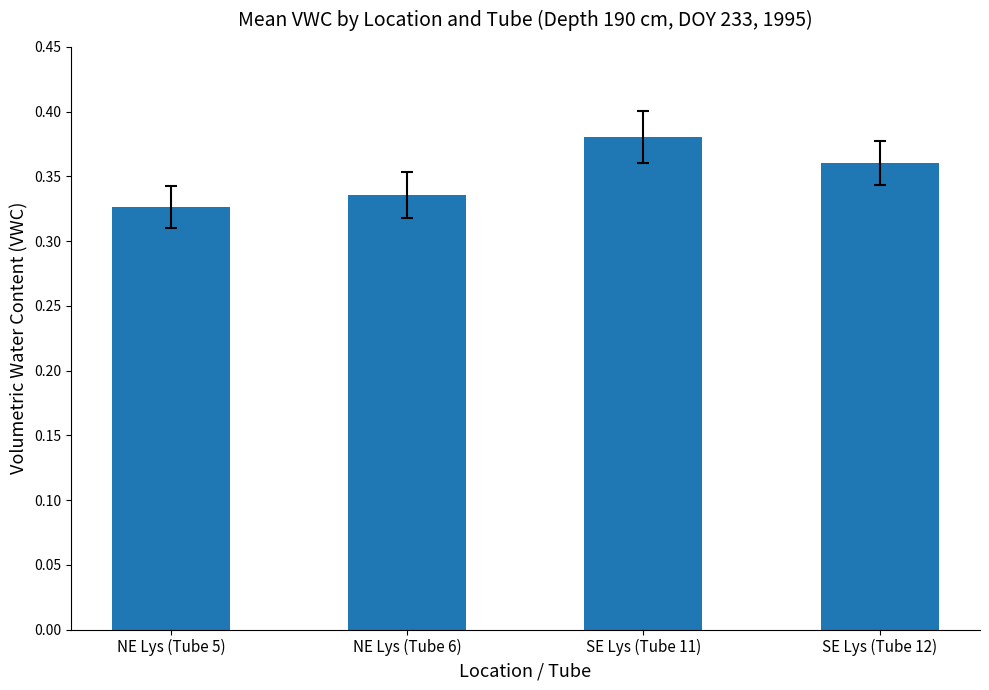

Which category has the highest value across all series?

SE Lys (Tube 11)